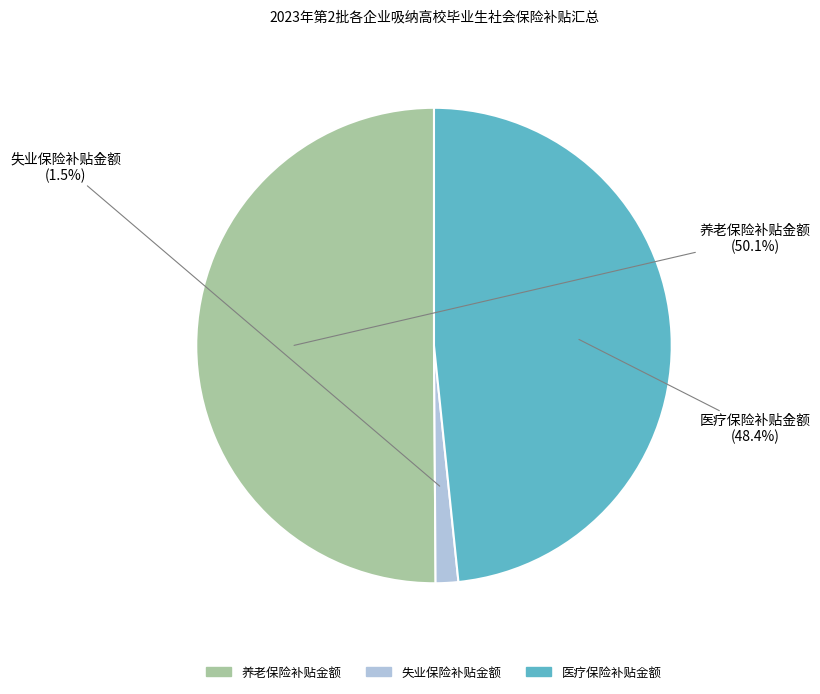

To the nearest percent, what percentage of the pie is 养老保险补贴金额?

50%